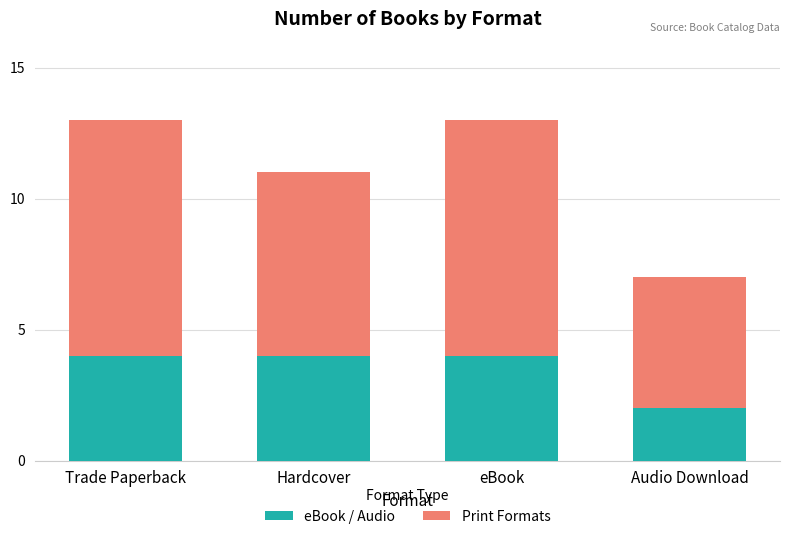

What are all the series names shown in the legend?

eBook / Audio, Print Formats